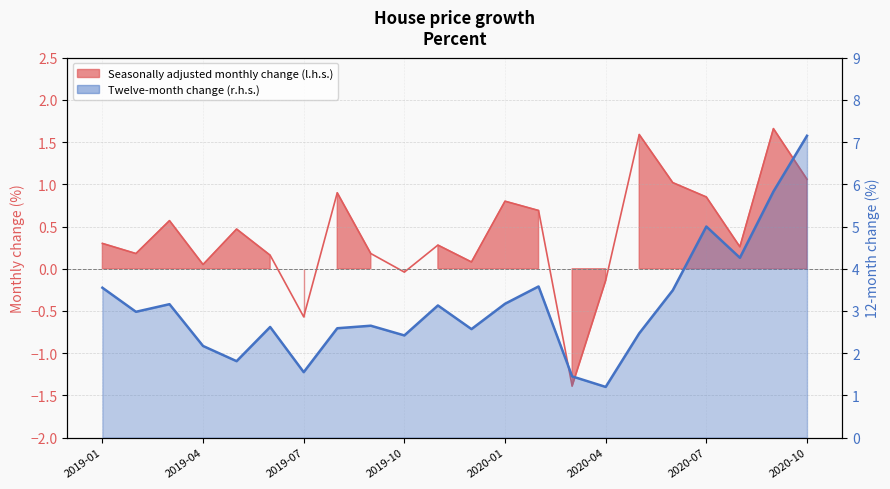

Rank the categories by Seasonally adjusted monthly change (l.h.s.) value from lowest to highest.

2020-03, 2019-07, 2020-04, 2019-10, 2019-04, 2019-12, 2019-06, 2019-02, 2019-09, 2020-08, 2019-11, 2019-01, 2019-05, 2019-03, 2020-02, 2020-01, 2020-07, 2019-08, 2020-06, 2020-10, 2020-05, 2020-09